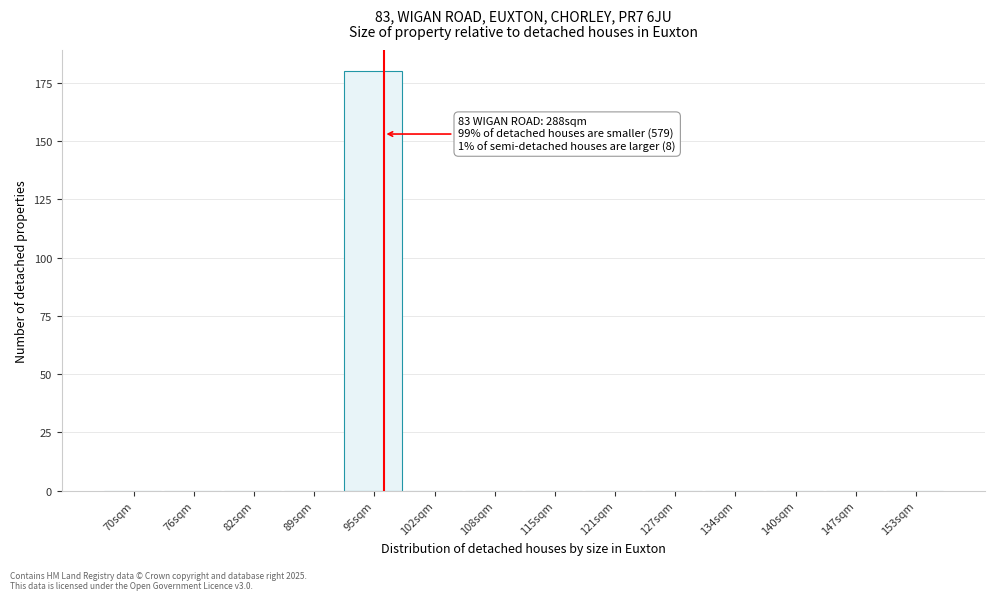

Reading right to left, list all the values displayed in this chart.

153sqm=0	147sqm=0	140sqm=0	134sqm=0	127sqm=0	121sqm=0	115sqm=0	108sqm=0	102sqm=0	95sqm=180	89sqm=0	82sqm=0	76sqm=0	70sqm=0